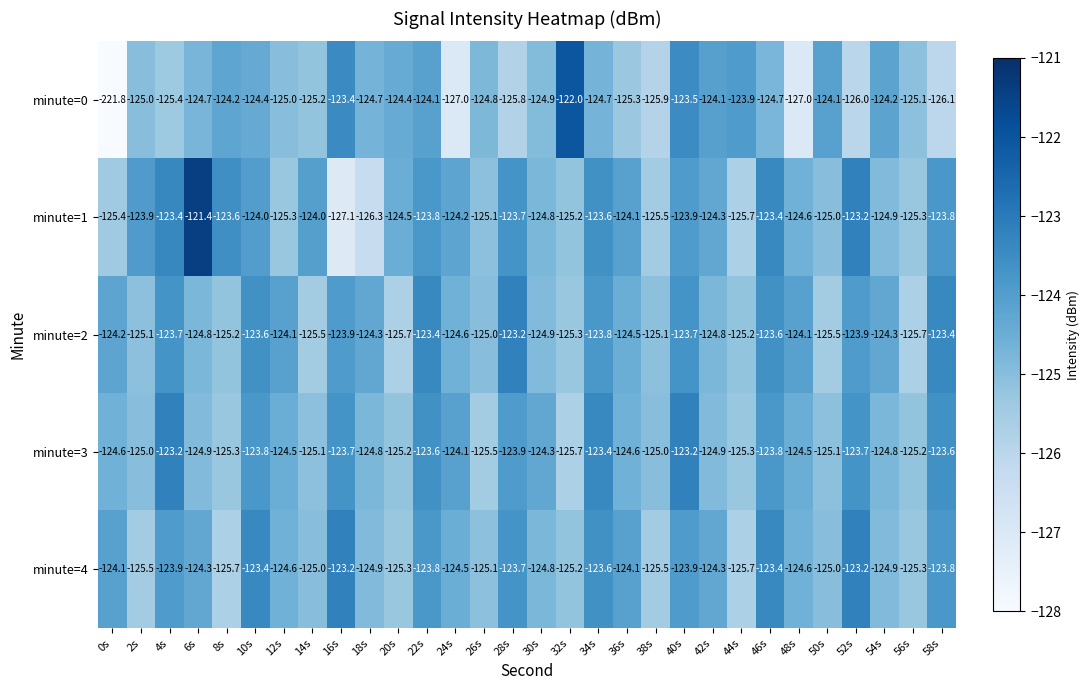

Which series has the largest total across all categories?

minute=1